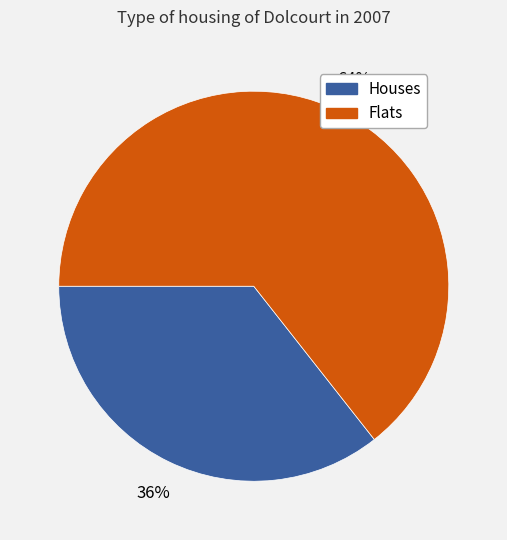

Is there a majority slice in this chart?

Yes